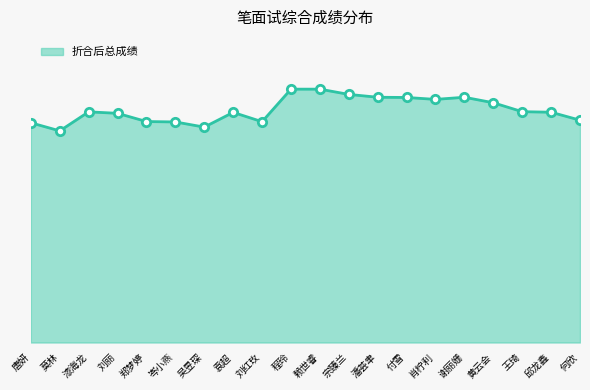

Which category has the highest value across all series?

程玲